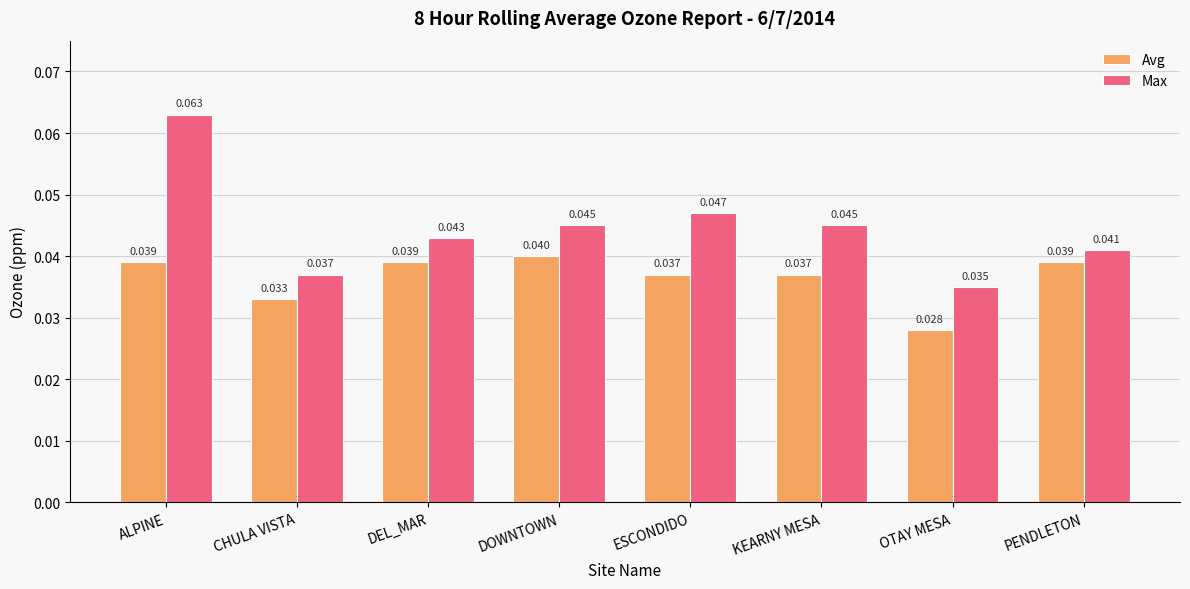

At which category does the chart reach its peak across all series?

ALPINE